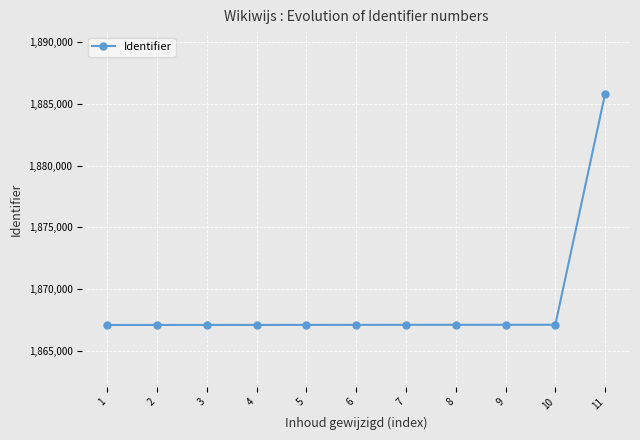

What is the sum of all values?

20556762